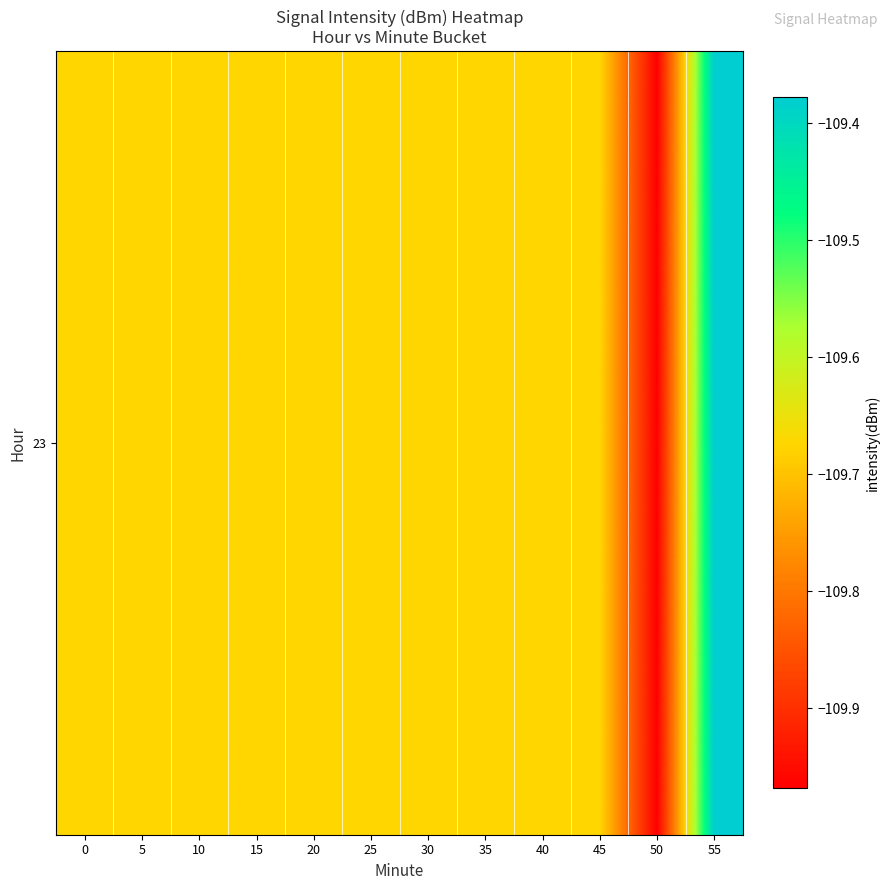

List the labels in order of value, largest first.

55, 0, 5, 10, 15, 20, 25, 30, 35, 40, 45, 50